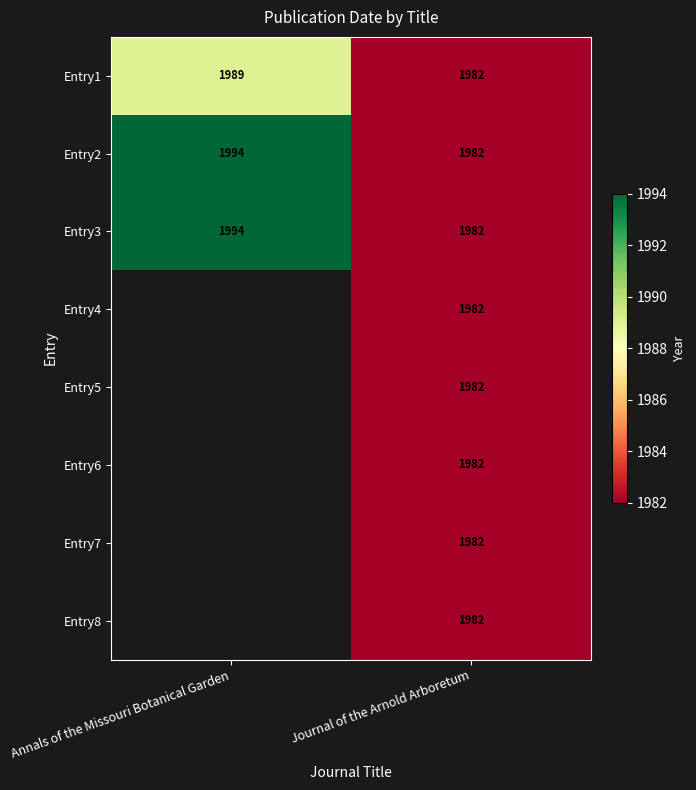

True or false: Entry5 has a value of 646 at Journal of the Arnold Arboretum.

False